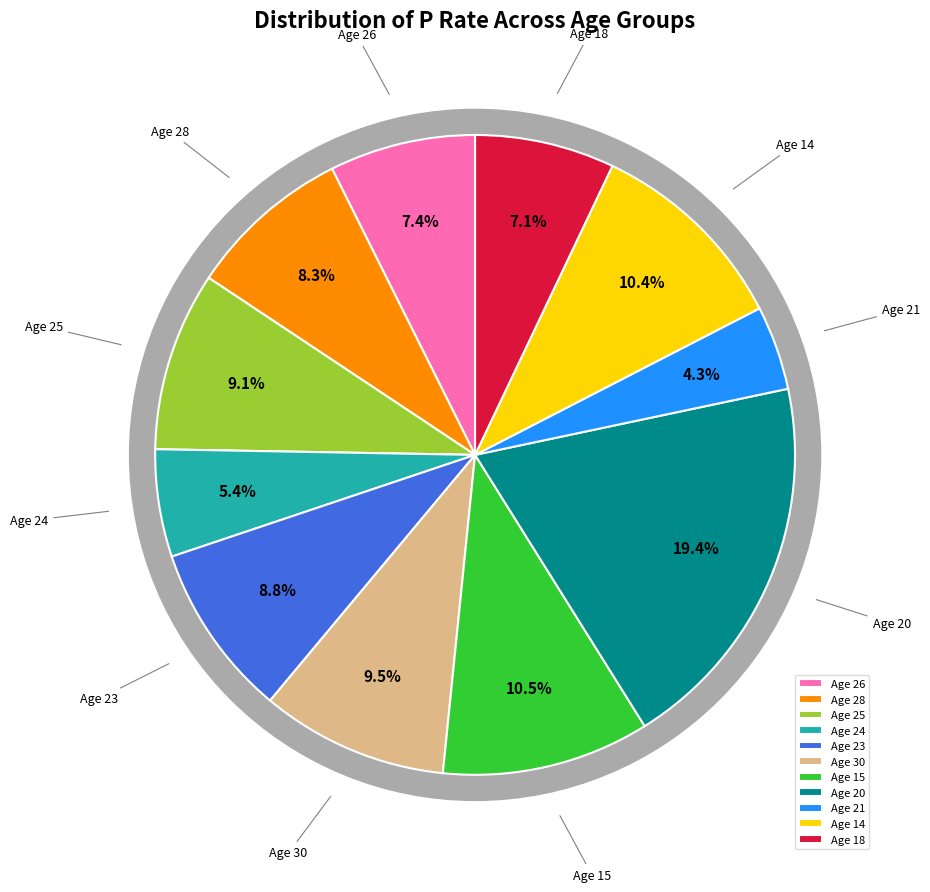

To the nearest percent, what is the average slice percentage?

9%